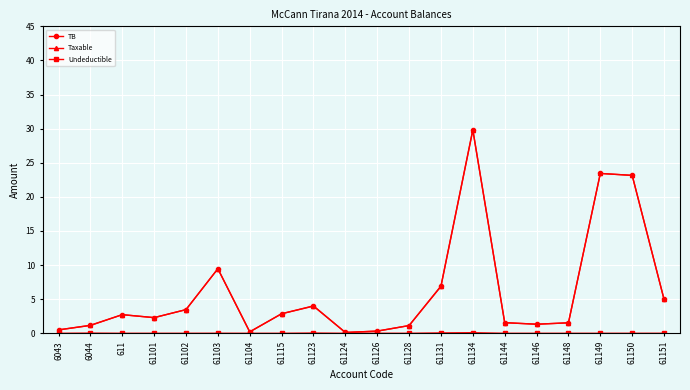

Is the value of TB at 61115 greater than the value of Taxable at 6044?

Yes